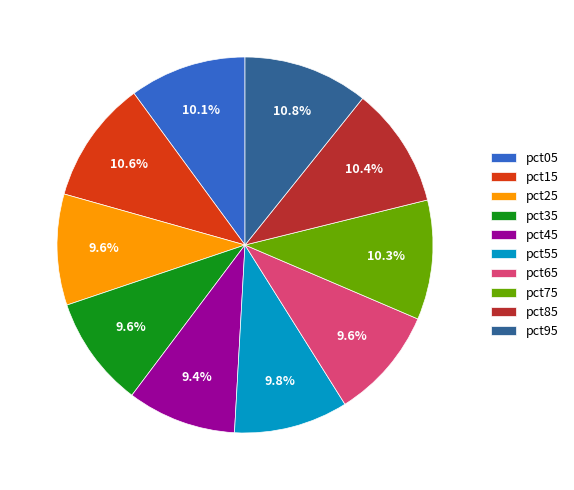

Is there any slice that represents more than half of the pie?

No